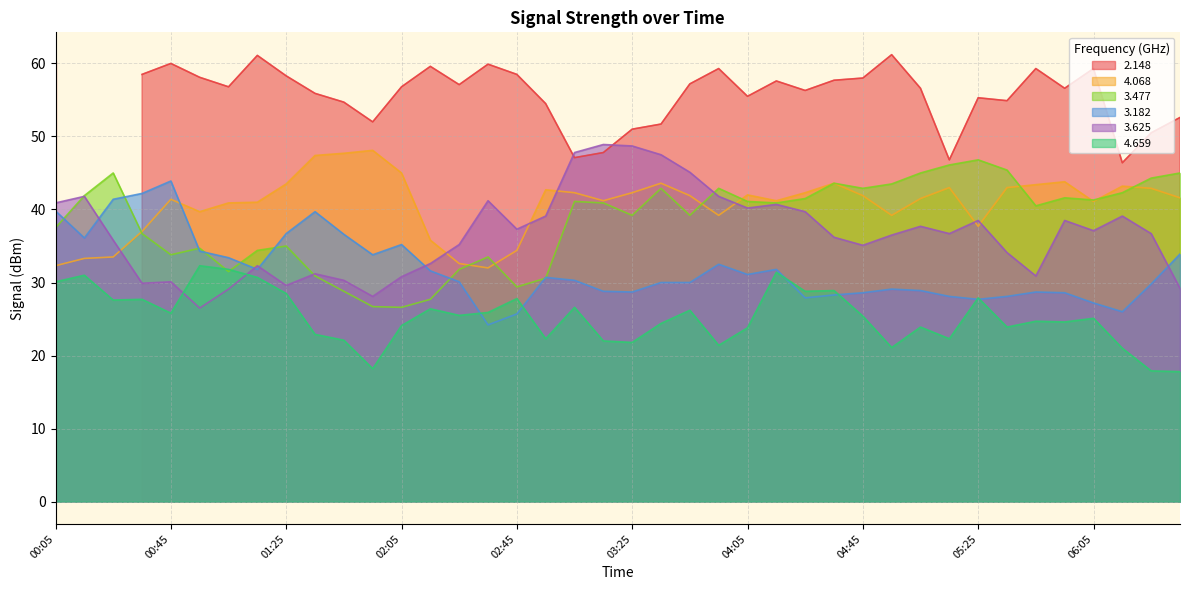

The 3.625 series shows 10.2 at 05:05. True or false?

False